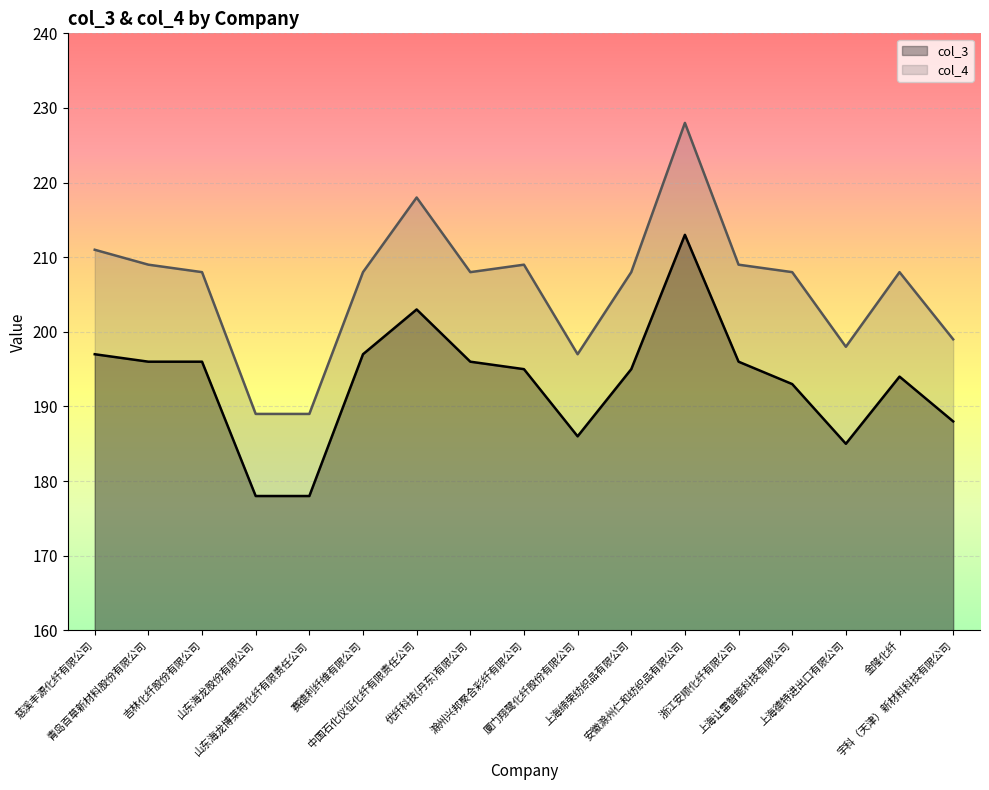

Which category has the lowest value in the col_4 series?

山东海龙股份有限公司